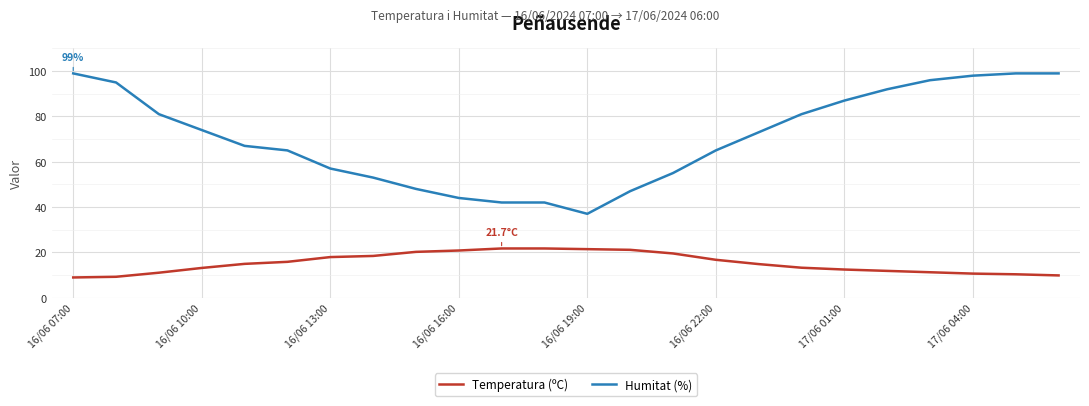

Rank the series by their average value, from lowest to highest.

Temperatura (ºC), Humitat (%)